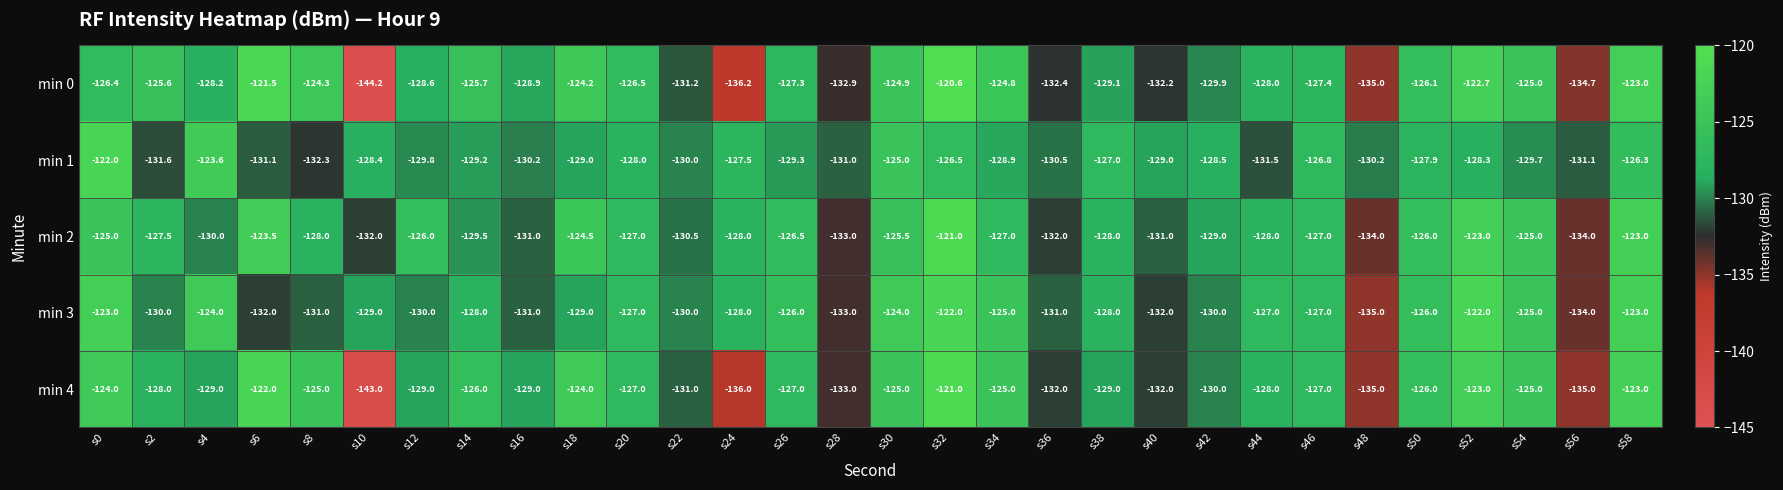

Which series has the largest total across all categories?

min 2